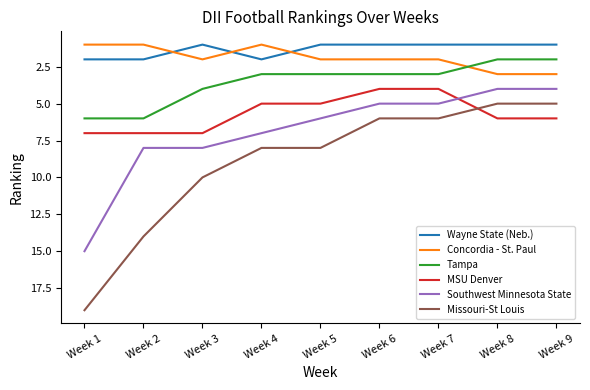

What is the difference between the maximum and minimum values in the MSU Denver series?

3